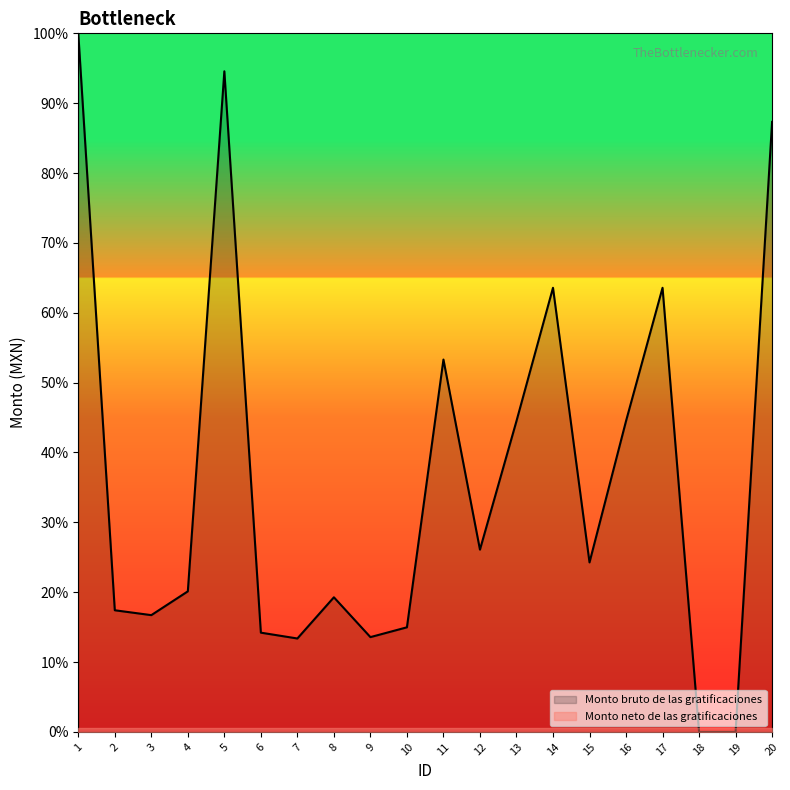

Is it true that the value at 17 is 63.6?

True